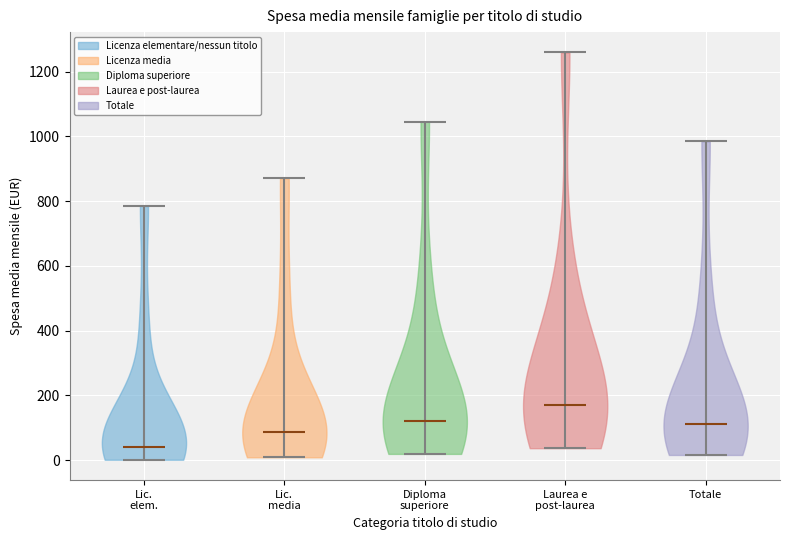

Reading left to right, read every violin against the y-axis: where its median line is, and the lowest and highest points it reaches. The values are not printed on the chart, so give them approximately, as read against the axis.

Lic. elem.: median line 40, lowest point 0, highest point 780
Lic. media: median line 80, lowest point 0, highest point 880
Diploma superiore: median line 120, lowest point 20, highest point 1040
Laurea e post-laurea: median line 160, lowest point 40, highest point 1260
Totale: median line 120, lowest point 20, highest point 980